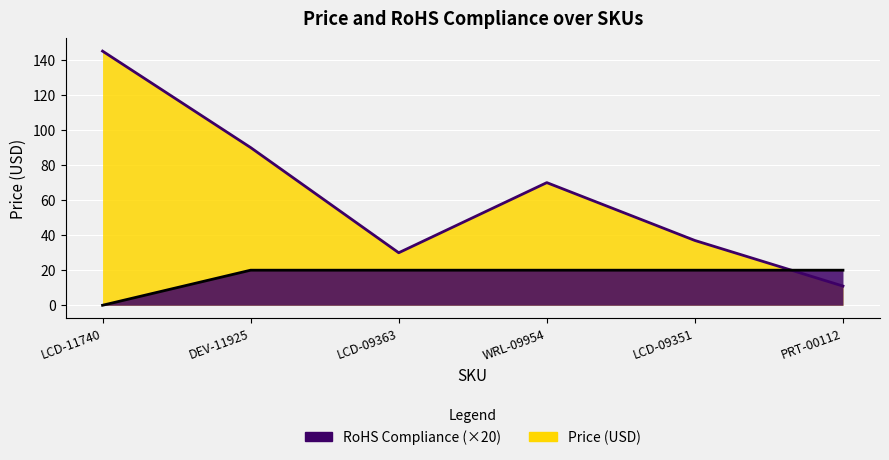

What is the spread (max minus min) of values at WRL-09954?

50.0